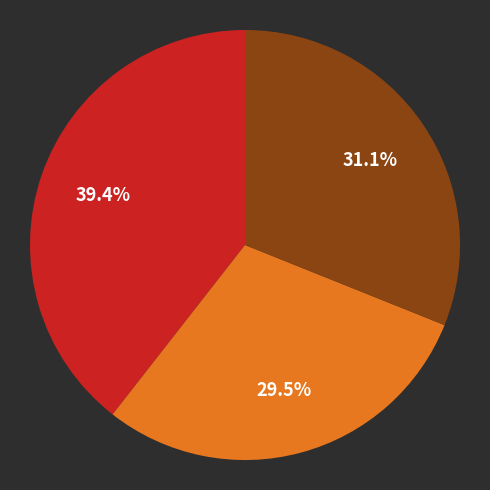

Is there any slice that represents more than half of the pie?

No